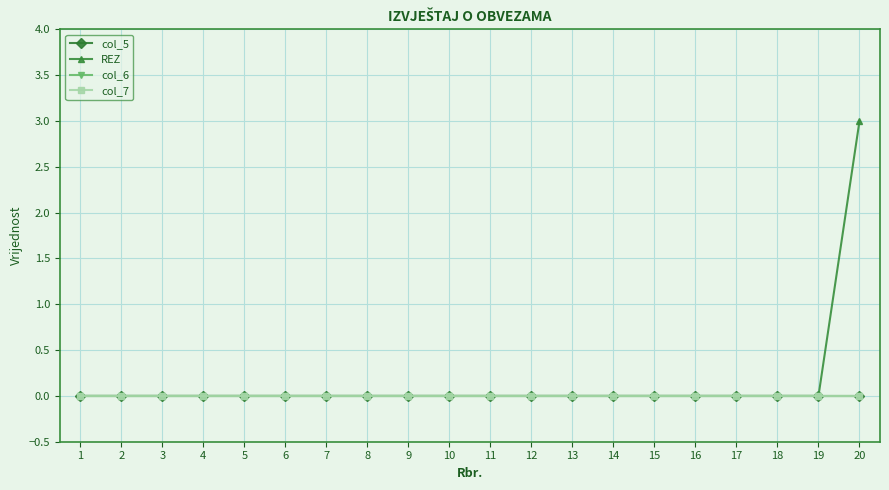

List the labels in order of col_6 value, smallest first.

1, 2, 3, 4, 5, 6, 7, 8, 9, 10, 11, 12, 13, 14, 15, 16, 17, 18, 19, 20